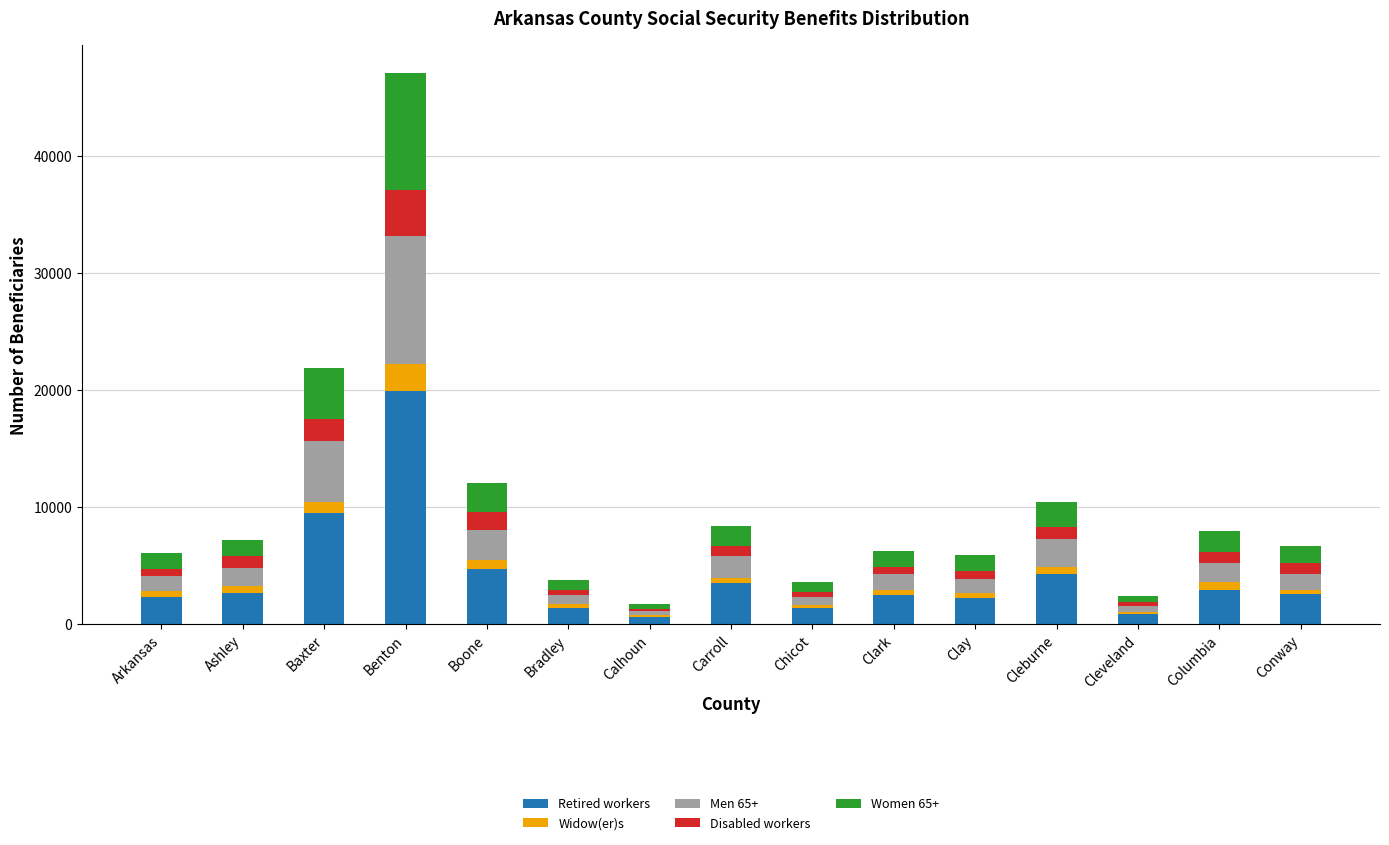

Count the number of categories in the chart.

15